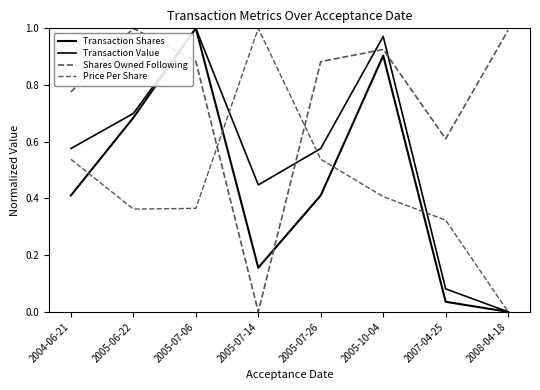

Is this an area chart (filled region under the line)?

No